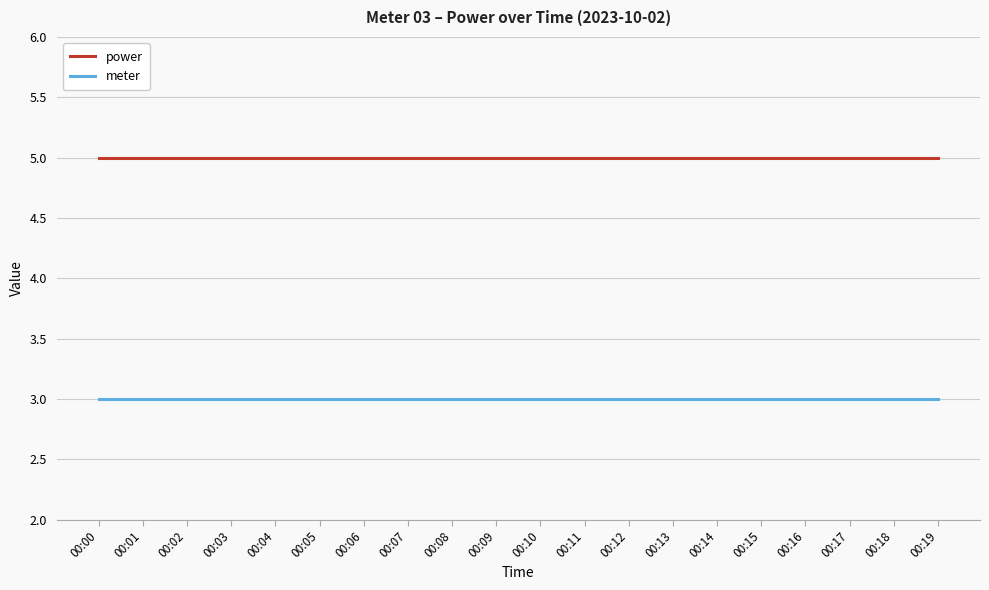

What is the maximum value for meter?

3